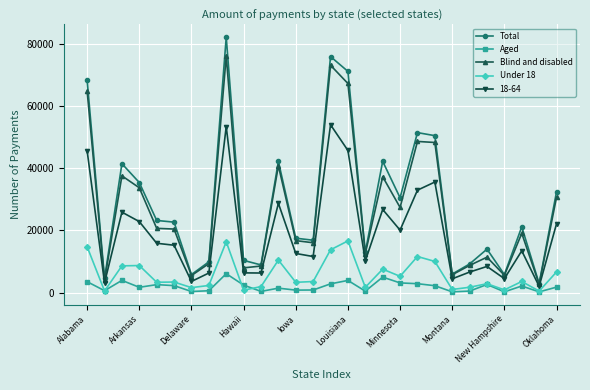

In Aged, how many points are higher than both neighbors (excluding endpoints)?

8